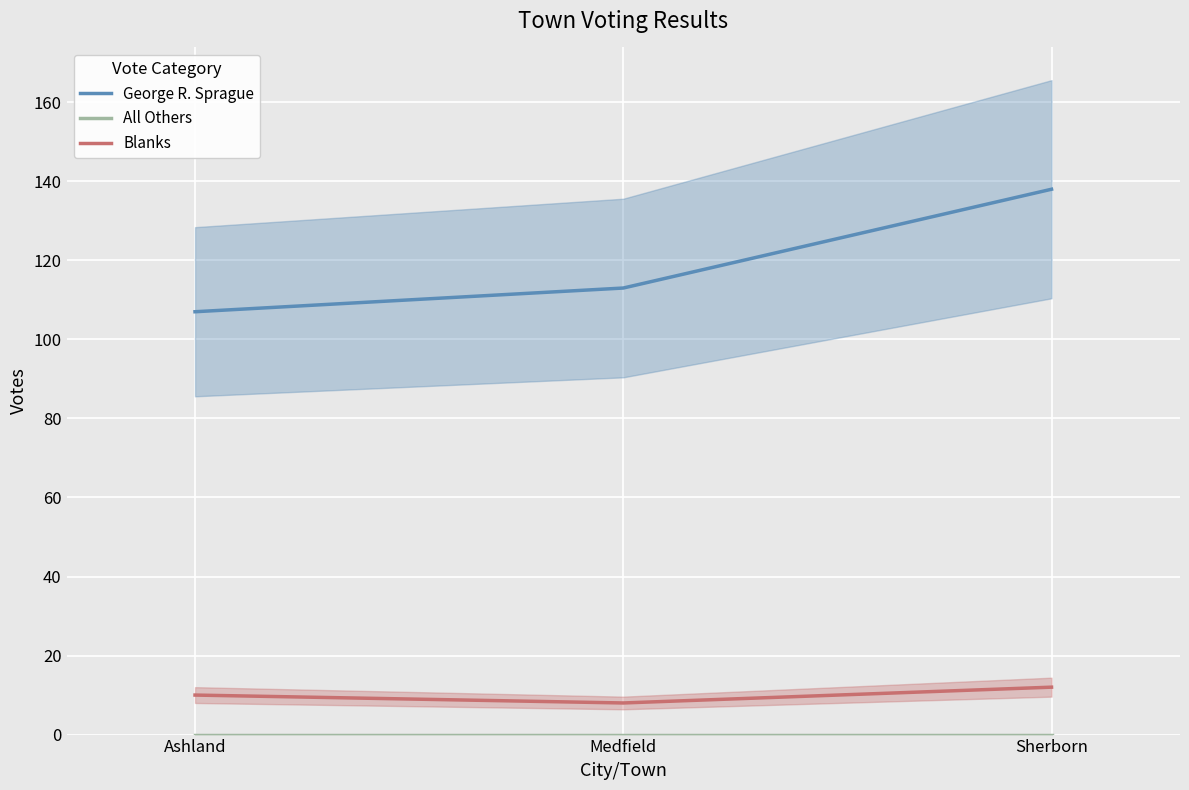

What is the approximate value of Blanks at Medfield?

8